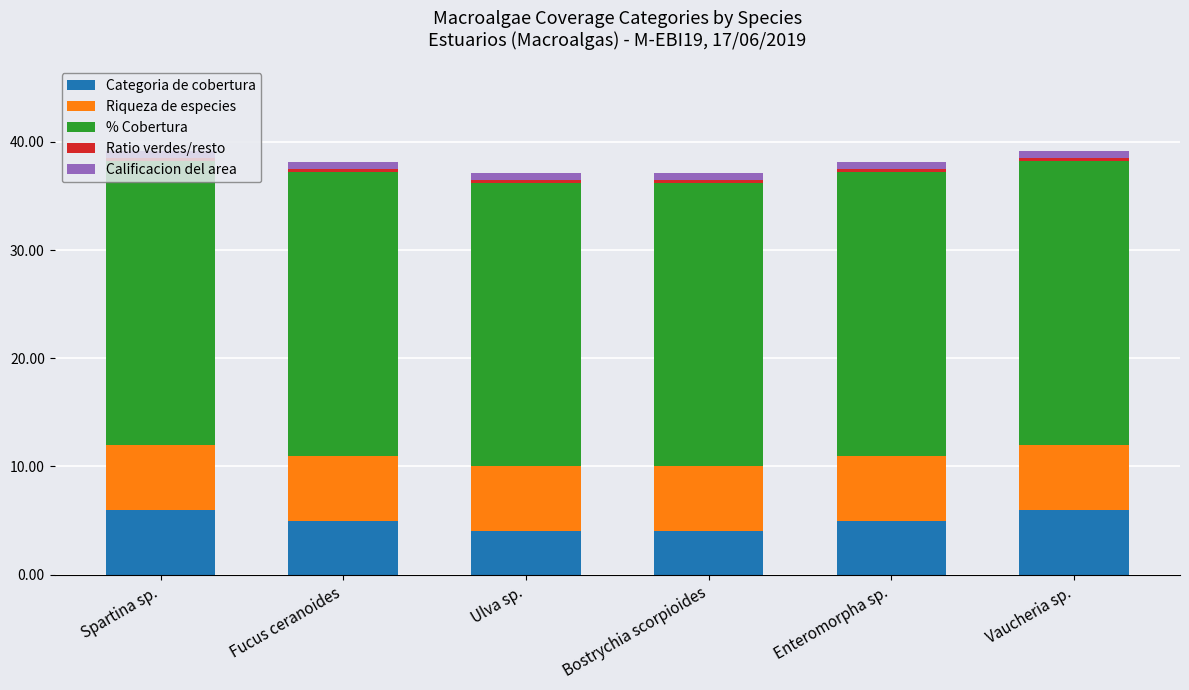

What is the lowest value of the Categoria de cobertura series?

4.0